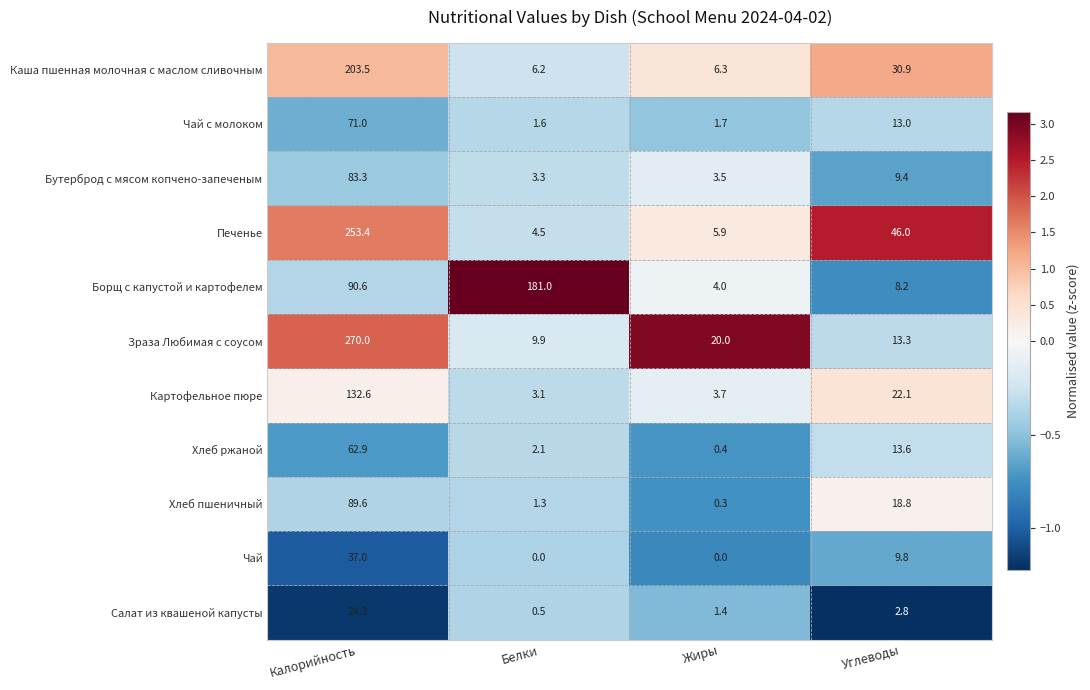

What is the sum of all Хлеб ржаной values?

79.0